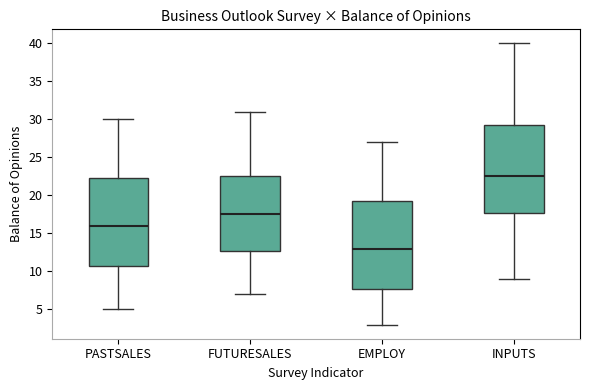

Reading left to right, read every box against the y-axis: the position of its median line, the range the box covers, and the ends of its whiskers. The values are not printed on the chart, so give them approximately, as read against the axis.

PASTSALES: median 16.0, box 11.0 to 22.5, whiskers 5.0 to 30.0
FUTURESALES: median 17.5, box 13.0 to 22.5, whiskers 7.0 to 31.0
EMPLOY: median 13.0, box 8.0 to 19.5, whiskers 3.0 to 27.0
INPUTS: median 22.5, box 18.0 to 29.5, whiskers 9.0 to 40.0